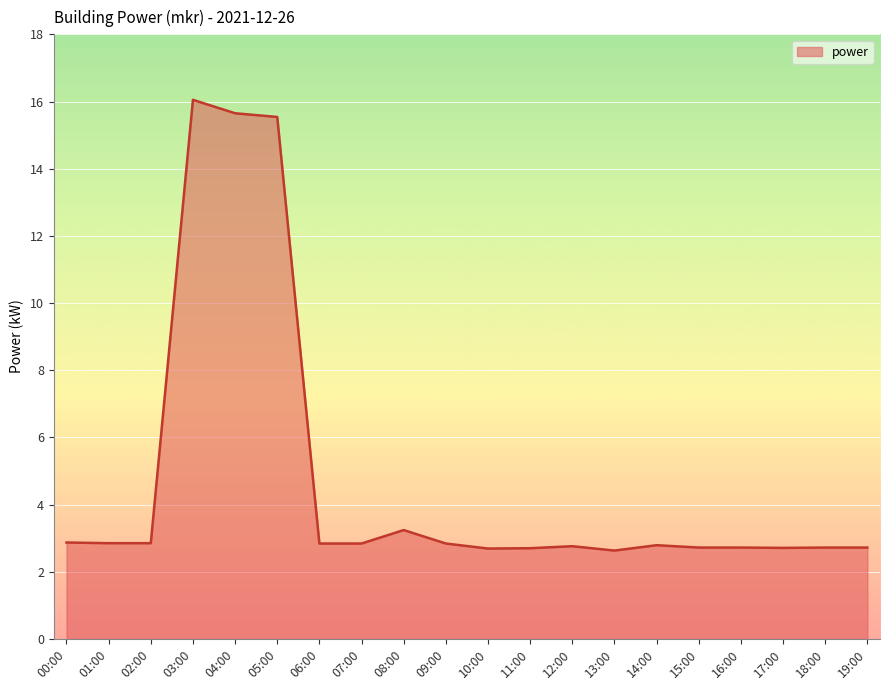

Which label corresponds to the largest value in the chart?

03:00